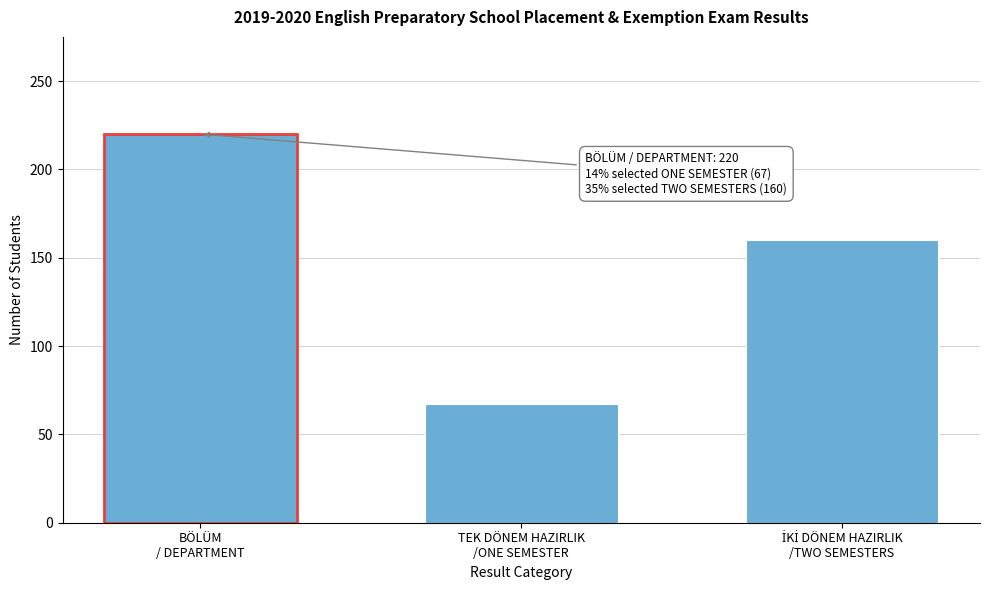

Reading left to right, extract all data points from this chart.

220	67	160